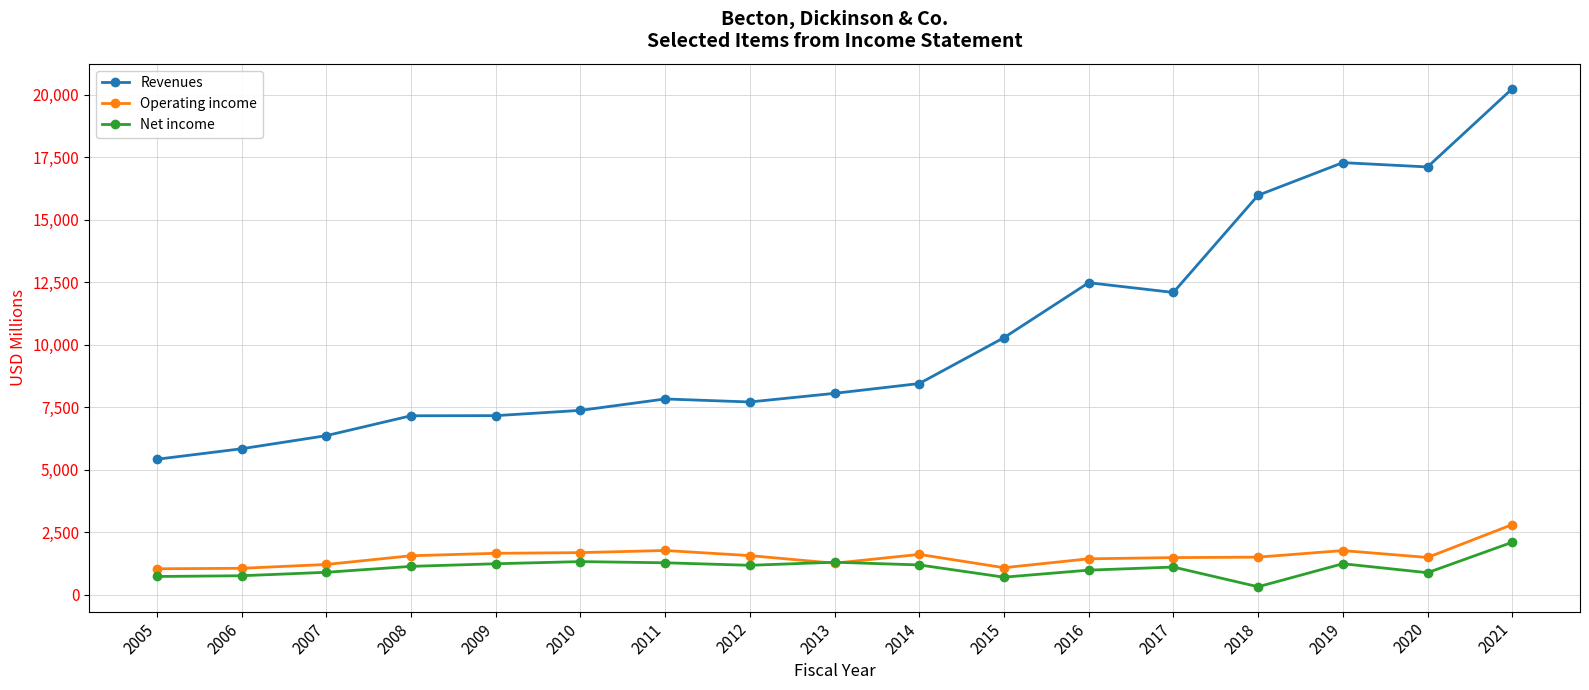

Which label corresponds to the largest value in the chart?

2021